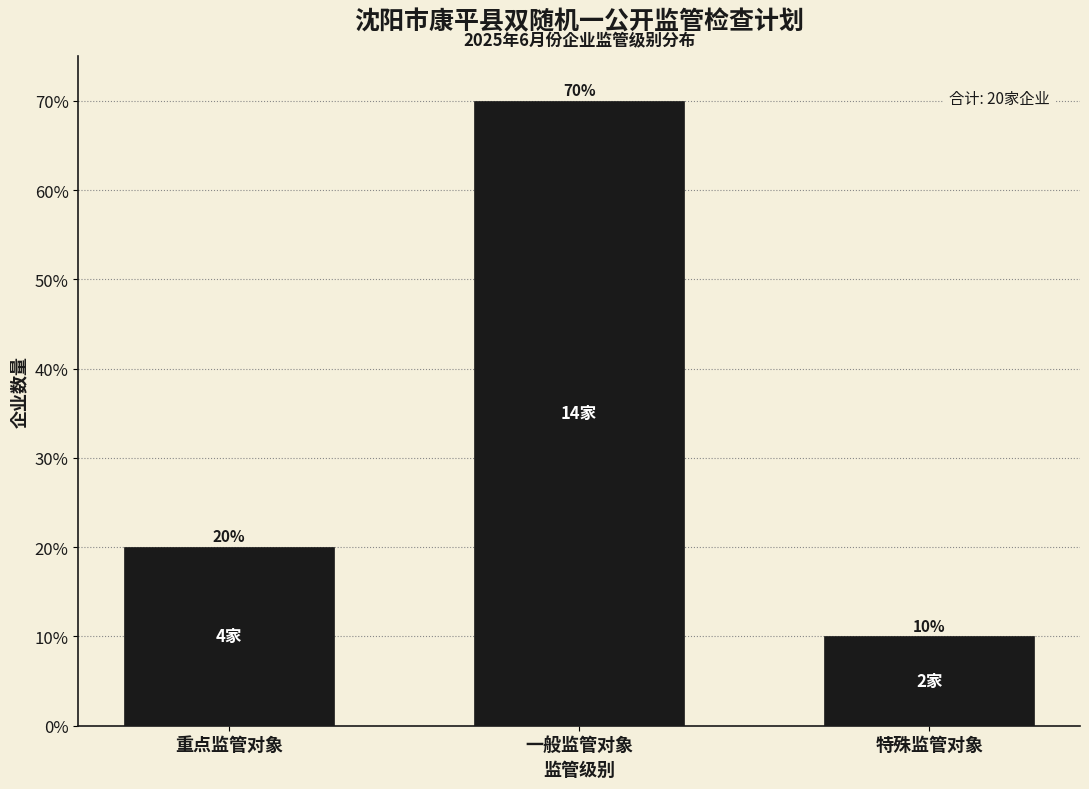

Reading left to right, what are all the values shown in this chart?

20	70	10